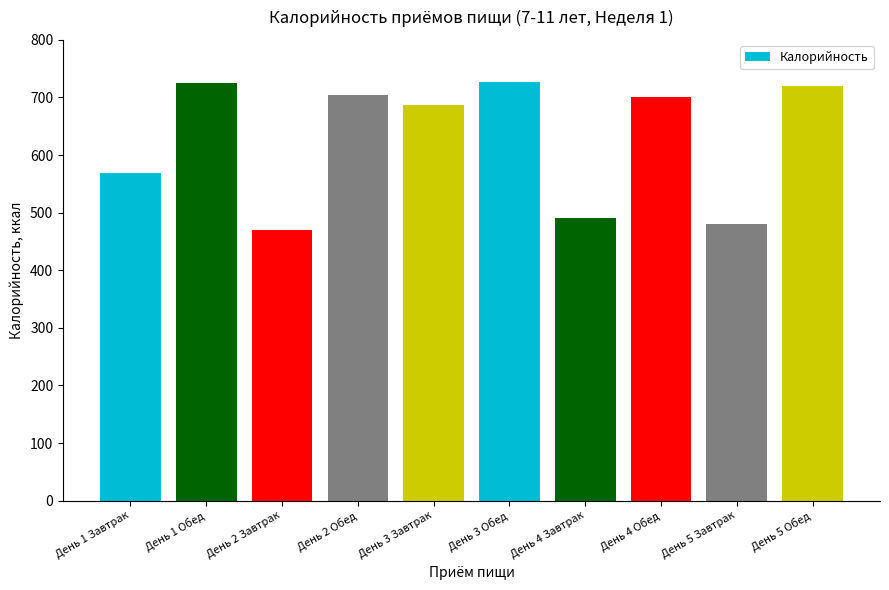

What is the label of the 3rd bar from the left?

День 2 Завтрак